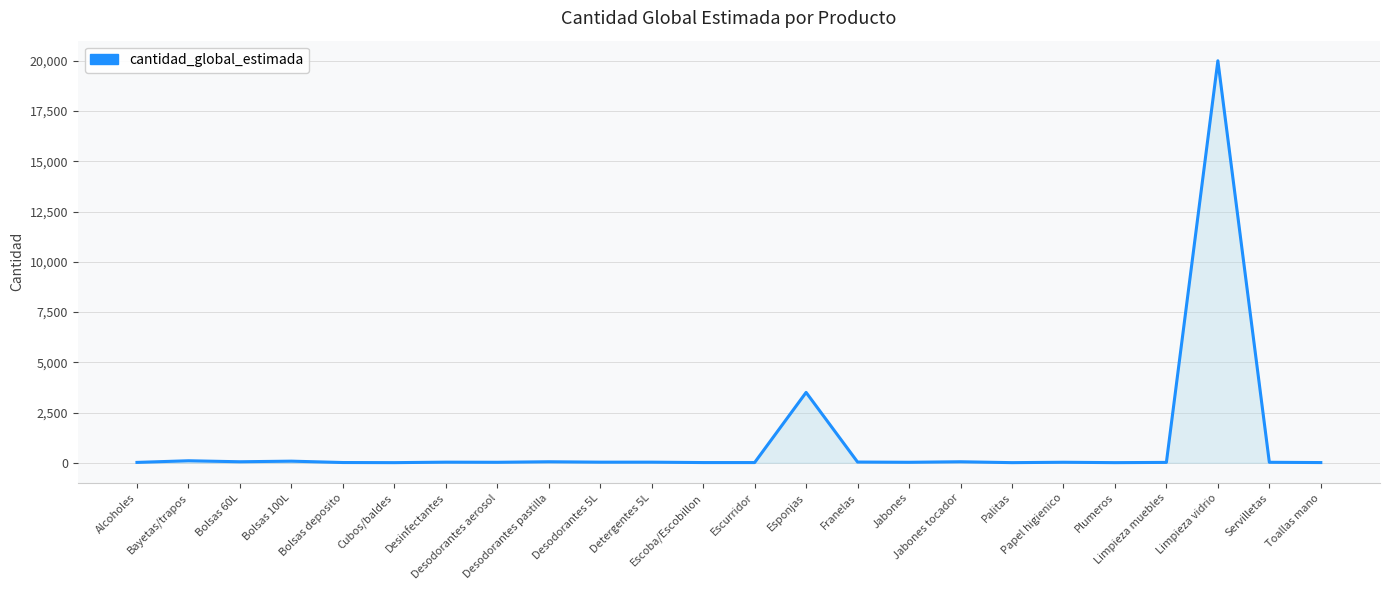

What is the greatest value displayed?

20000